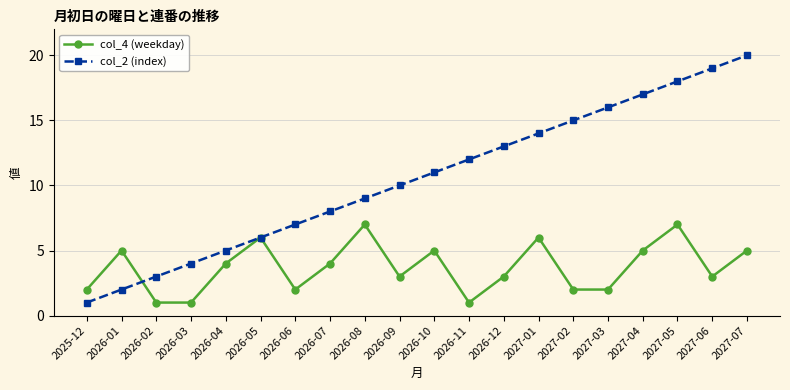

Which series has the largest range (max minus min)?

col_2 (index)